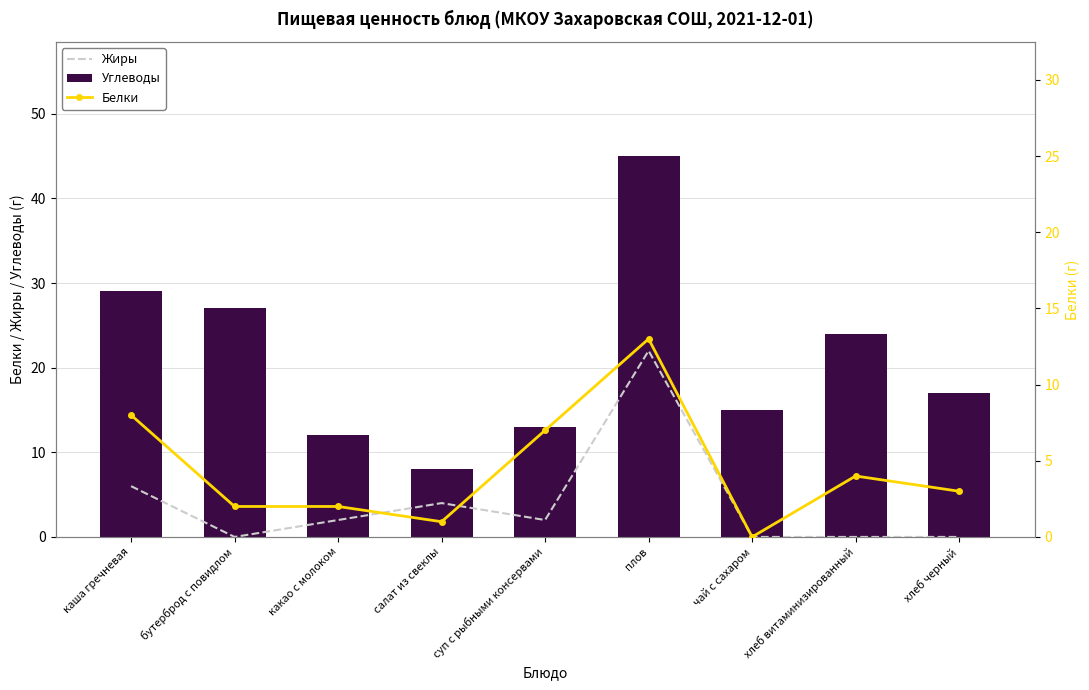

What is the difference between the maximum and second lowest values in the Жиры series?

22